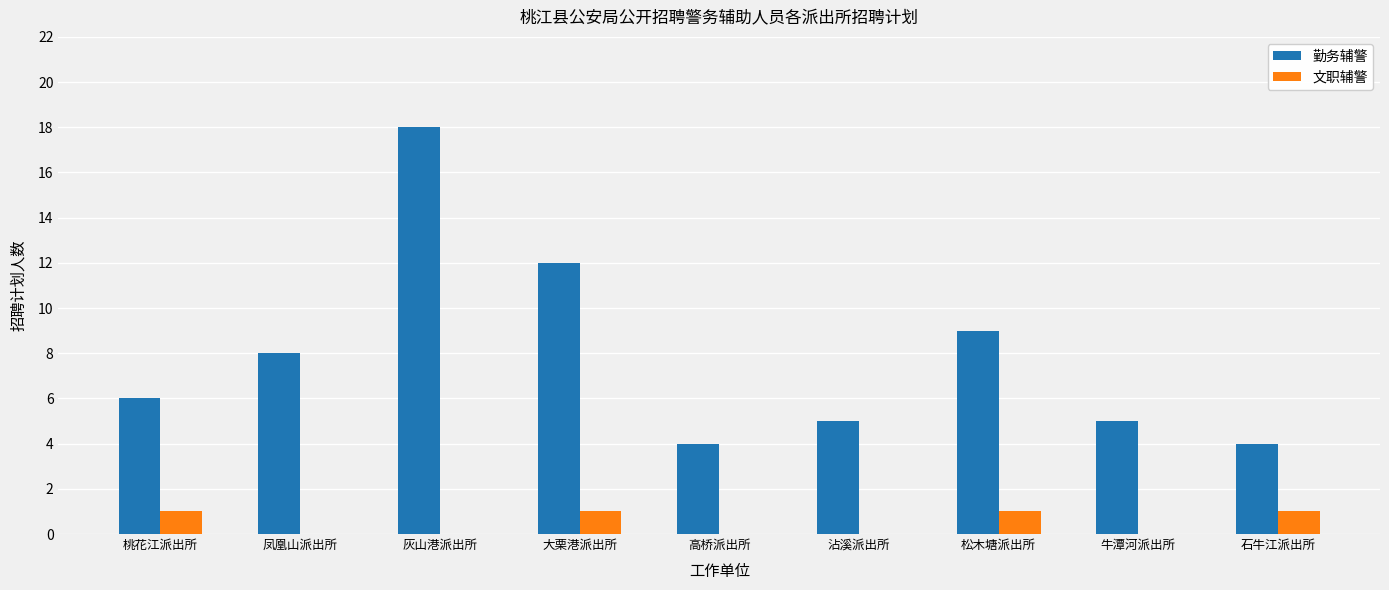

What is the sum of all 勤务辅警 values?

71